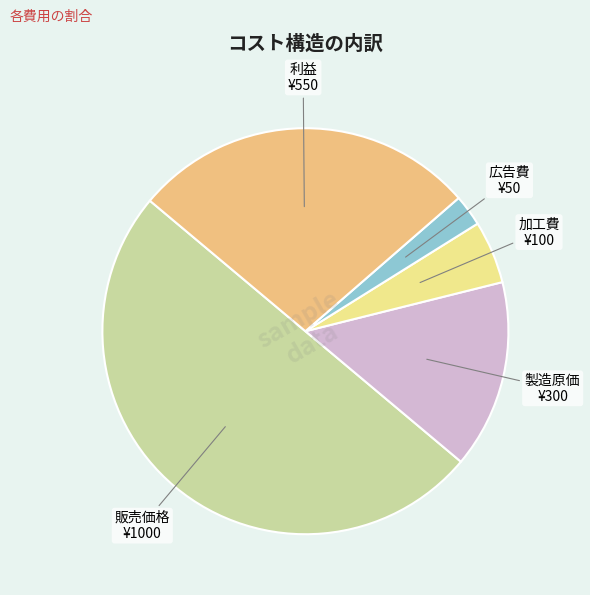

How many segments does this pie chart have?

5